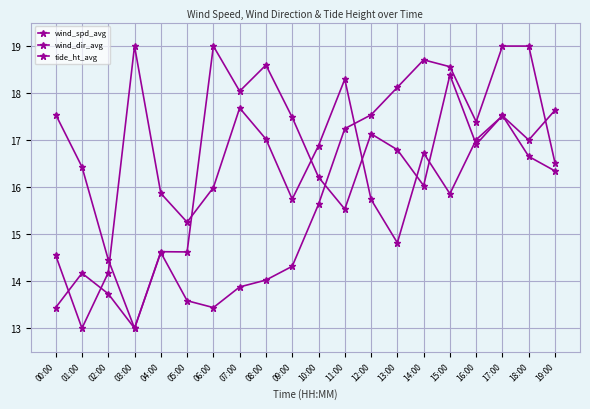

Reading right to left, list all the values displayed in this chart.

wind_spd_avg: 16.3	16.7	17.5	16.9	18.4	16.0	16.8	17.1	15.5	16.2	17.5	18.6	18.0	19.0	14.6	14.6	13.0	14.5	16.4	17.5
wind_dir_avg: 17.6	17.0	17.5	17.0	15.9	16.7	14.8	15.7	18.3	16.9	15.7	17.0	17.7	16.0	15.3	15.9	19.0	14.2	13.0	14.5
tide_ht_avg: 16.5	19.0	19.0	17.4	18.6	18.7	18.1	17.5	17.2	15.6	14.3	14.0	13.9	13.4	13.6	14.6	13.0	13.7	14.2	13.4